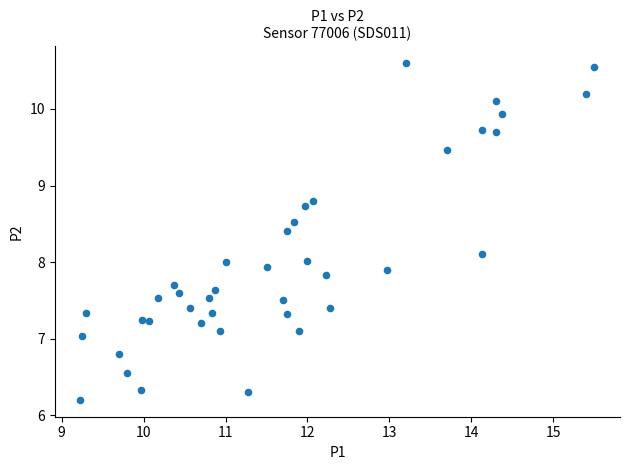

What is the range of Y values (max minus min)?

4.4